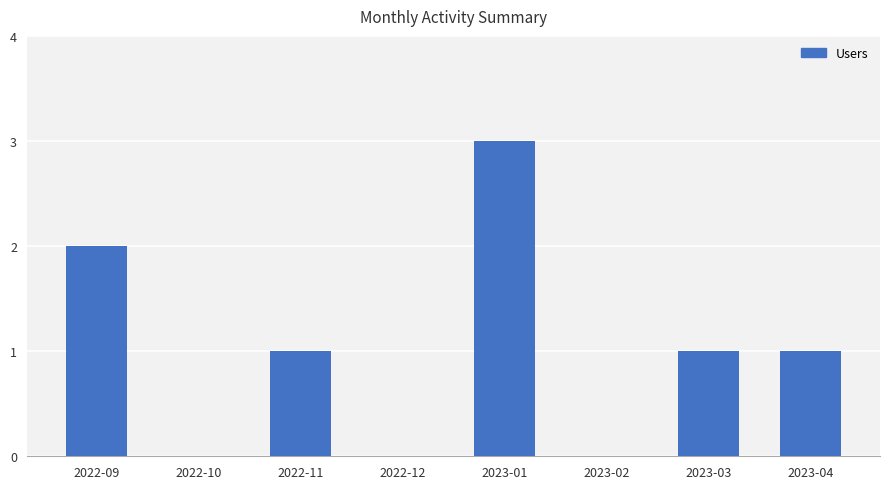

Between 2022-09 and 2023-03, which is larger?

2022-09